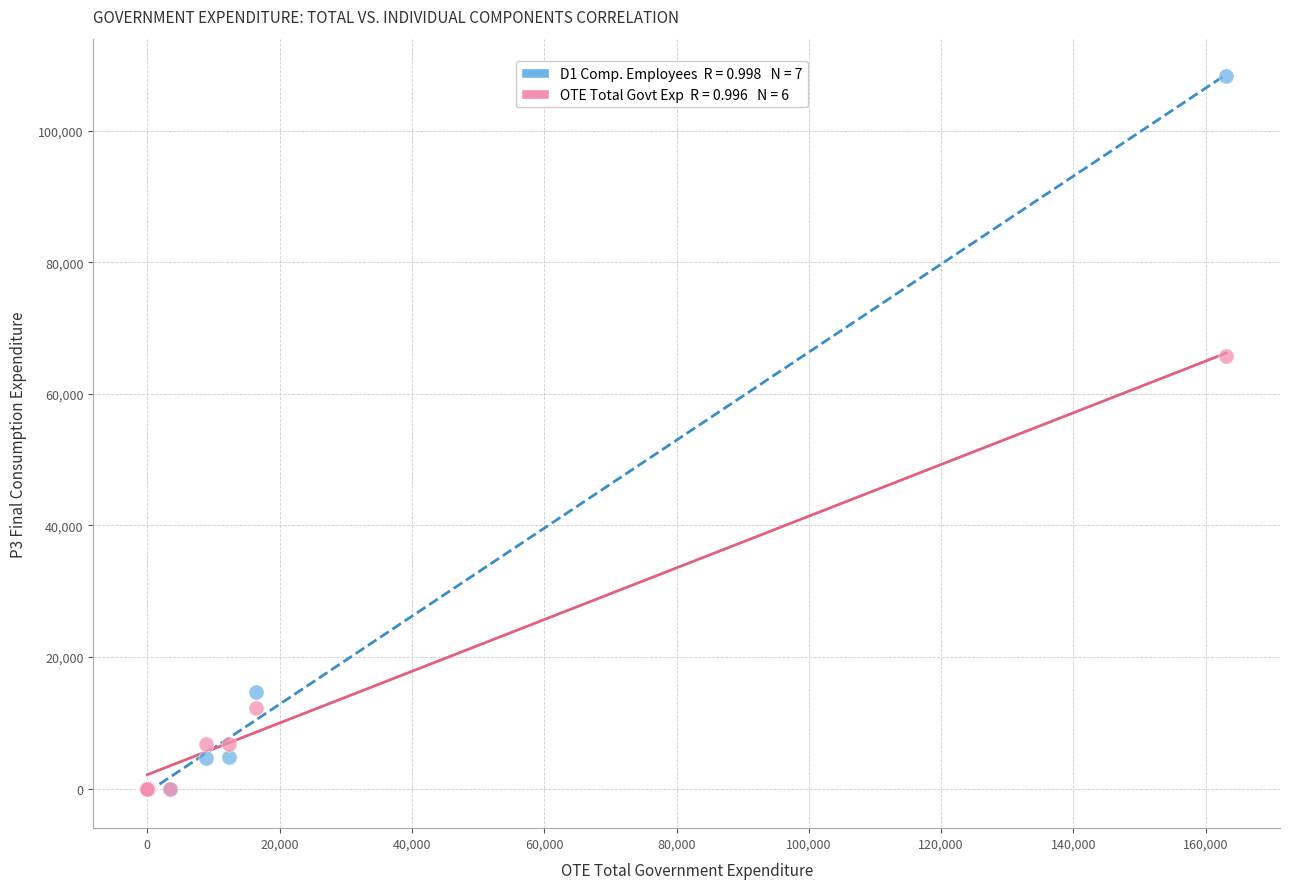

Across all series, what Y value is closest to 54180?

65765